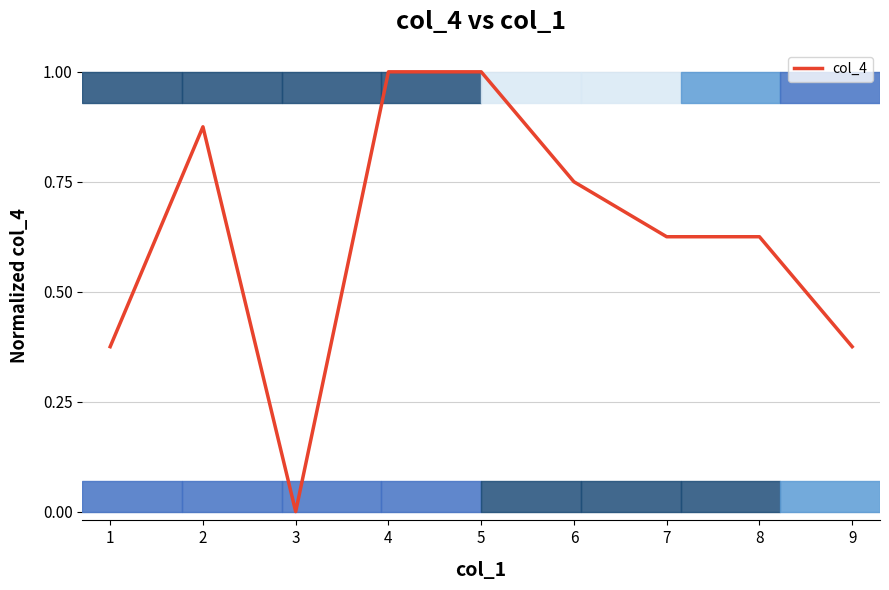

The chart shows a value of 0.5 at 5. True or false?

False